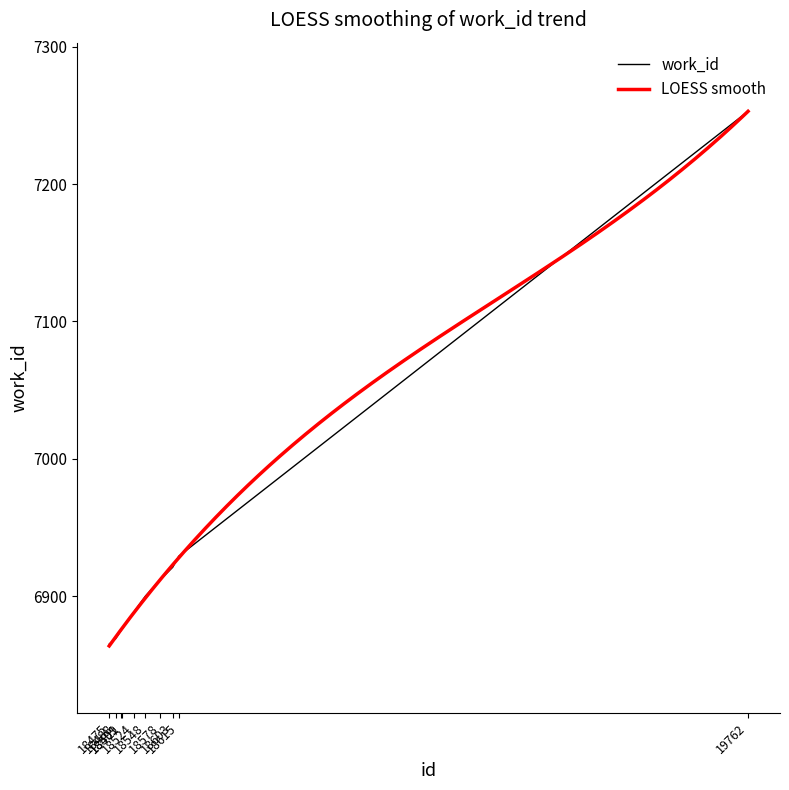

How many data points are less than 6900?

5